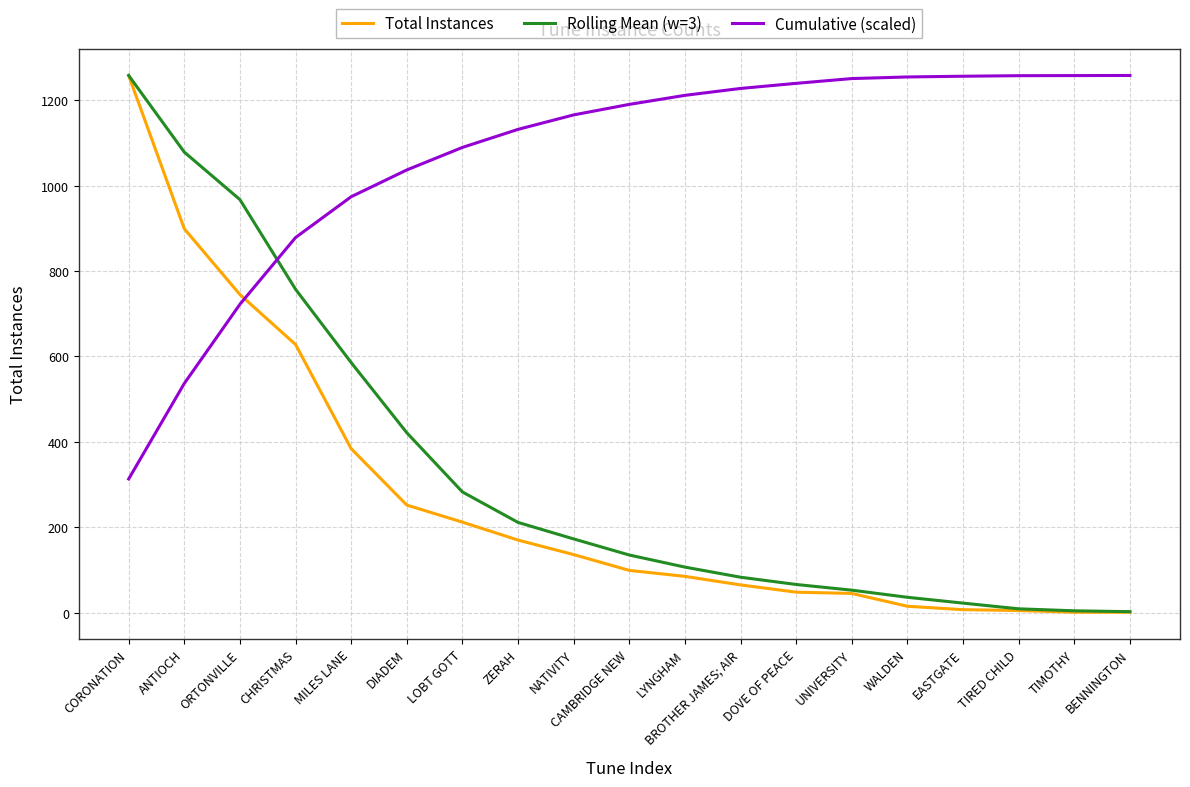

Is the value of Cumulative (scaled) at TIRED CHILD greater than the value of Rolling Mean (w=3) at MILES LANE?

Yes